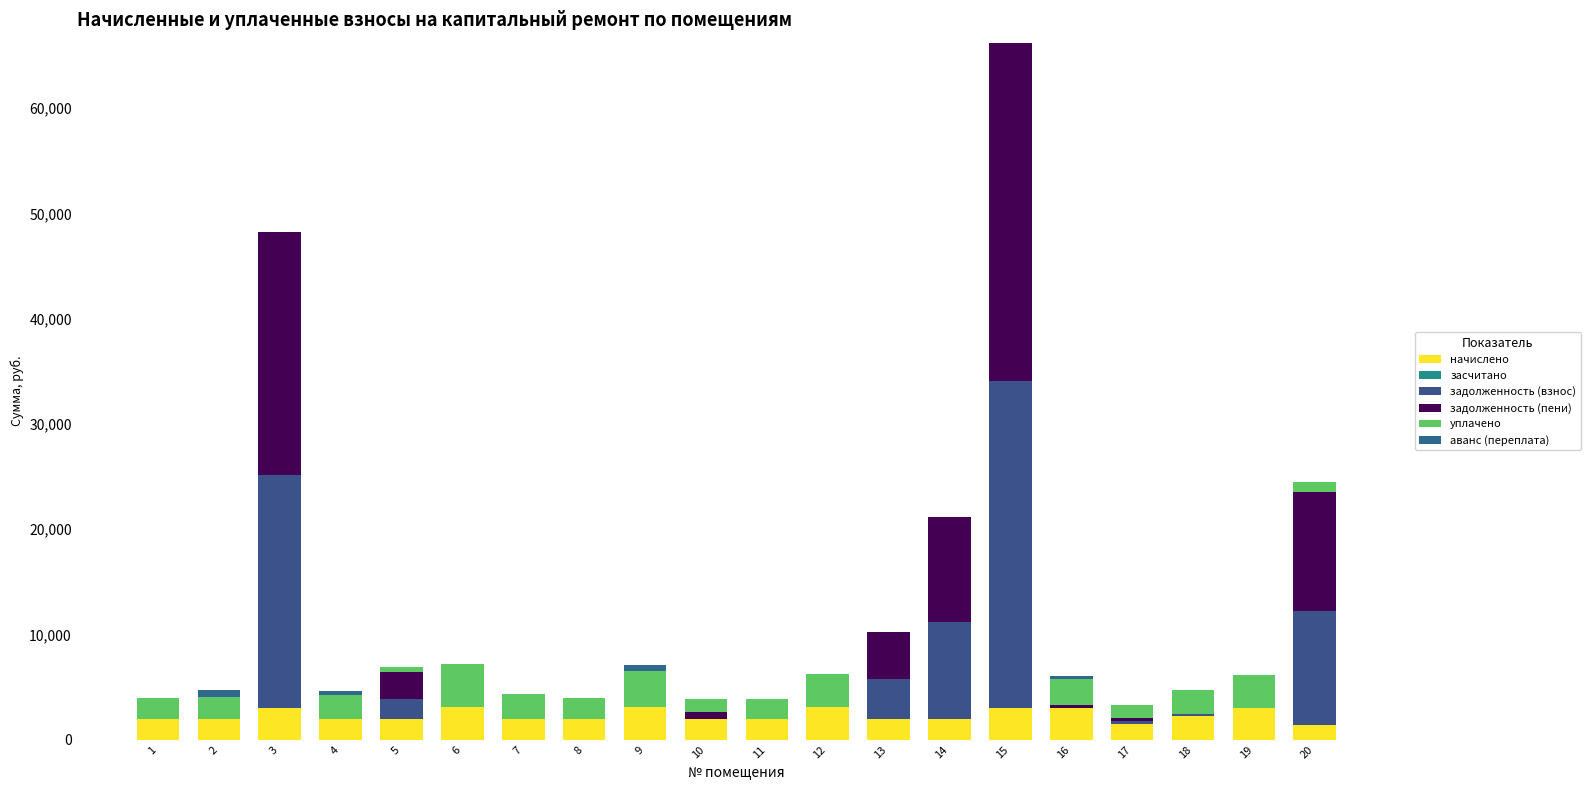

Does the chart contain stacked bars?

Yes